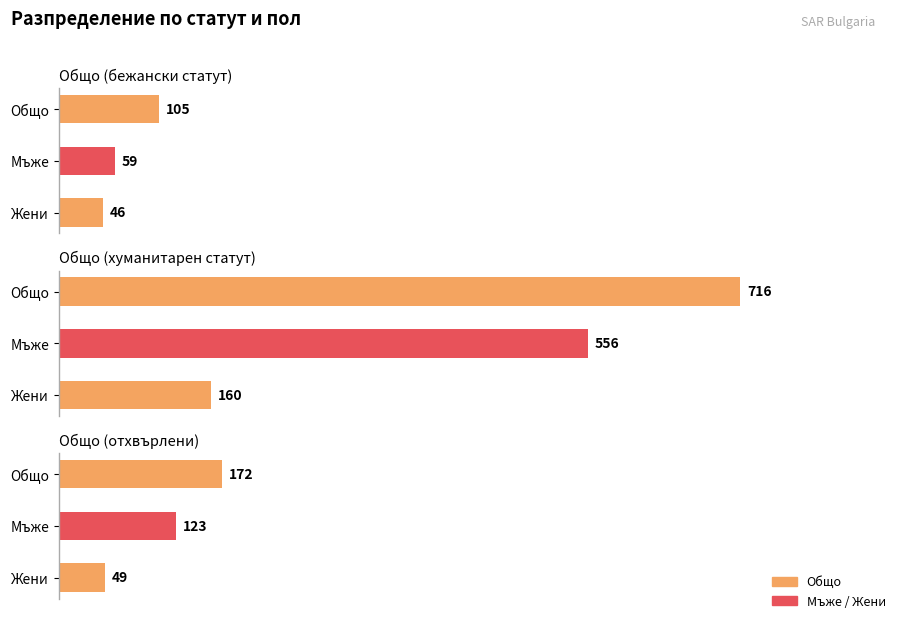

Is the value of Общо (отхвърлени) at Общо greater than the value of Общо (бежански статут) at Жени?

Yes